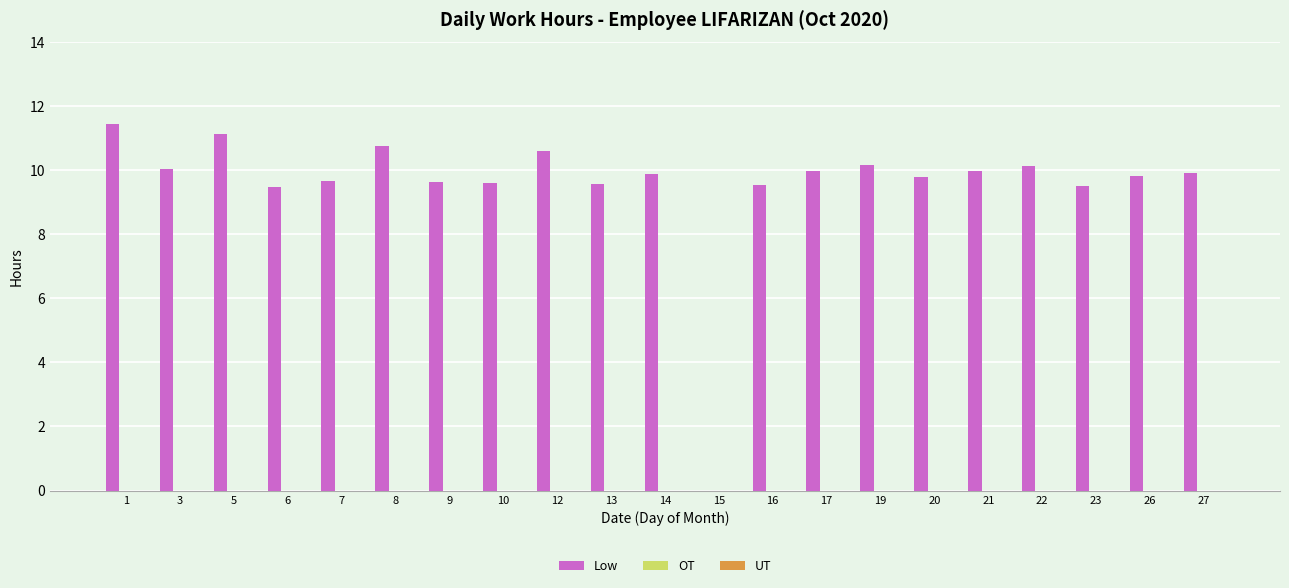

The value at 23 is 9.5. True or false?

True